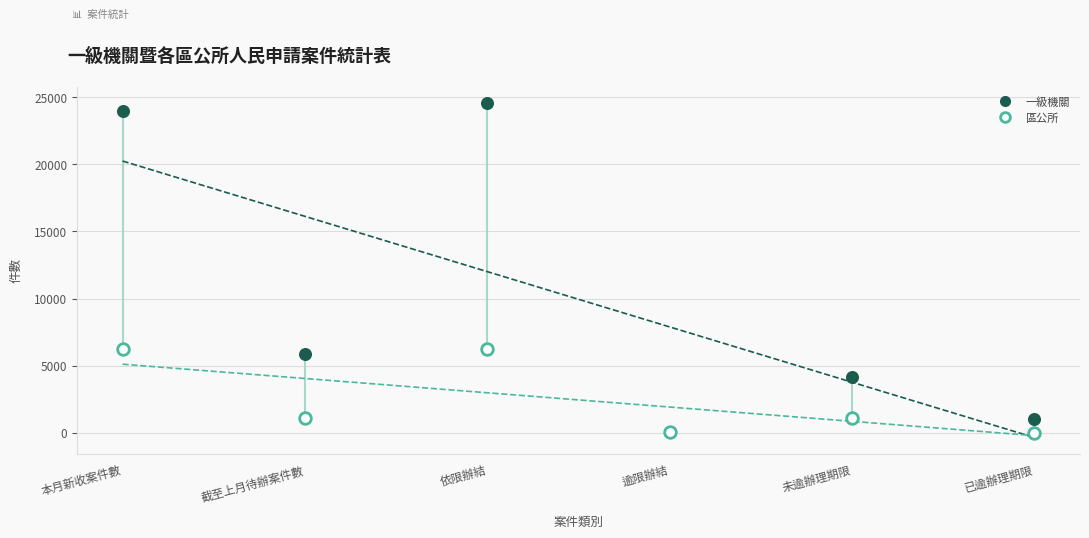

In the 區公所 series, what Y value is closest to 3108?

1101